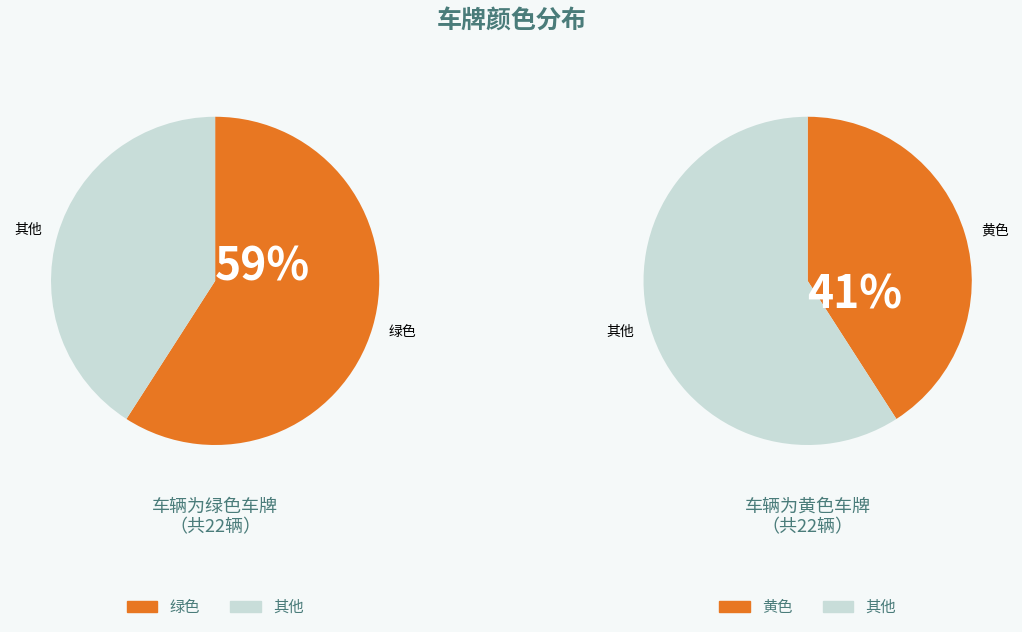

To the nearest percent, what is the combined percentage of 绿色 and 黄色?

100%